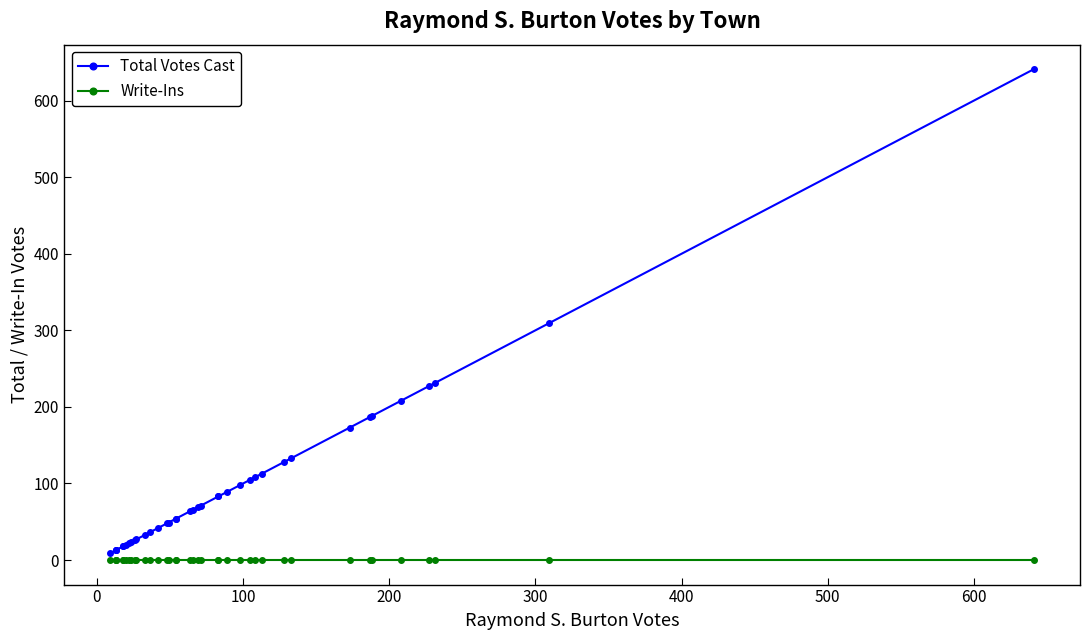

Is the value of Total Votes Cast at 18 greater than the value of Write-Ins at 9?

Yes